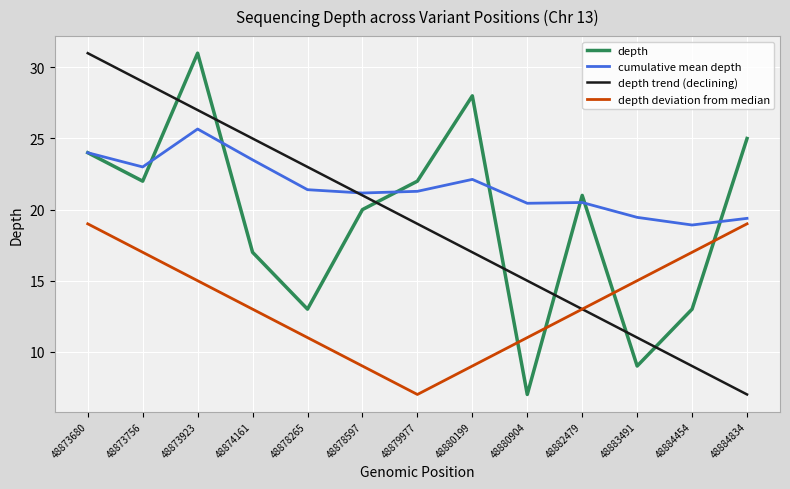

The value of depth trend (declining) at 48878265 is 39.0. True or false?

False